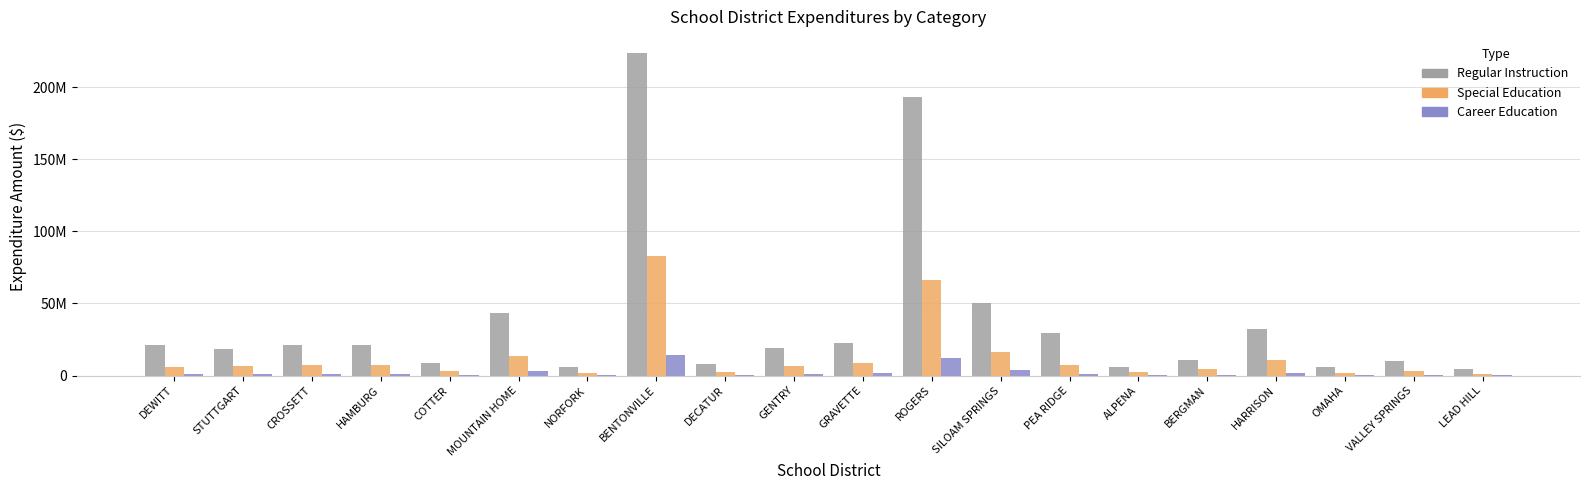

What are all the series names shown in the legend?

Regular Instruction, Special Education, Career Education